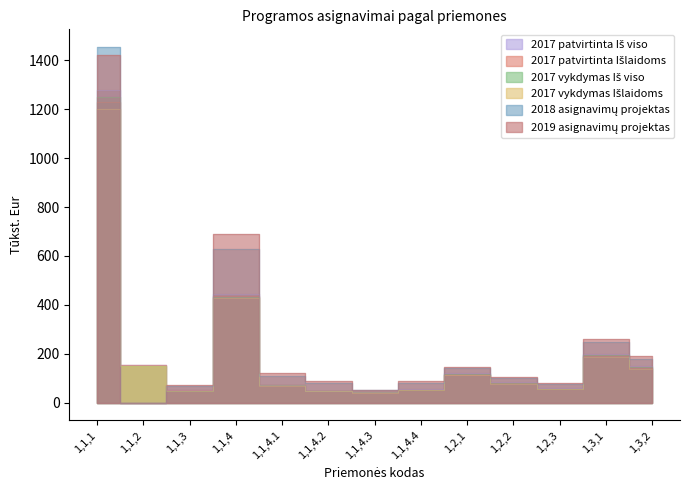

Rank the series by their maximum value, from highest to lowest.

2018 asignavimų projektas, 2019 asignavimų projektas, 2017 patvirtinta Iš viso, 2017 vykdymas Iš viso, 2017 patvirtinta Išlaidoms, 2017 vykdymas Išlaidoms